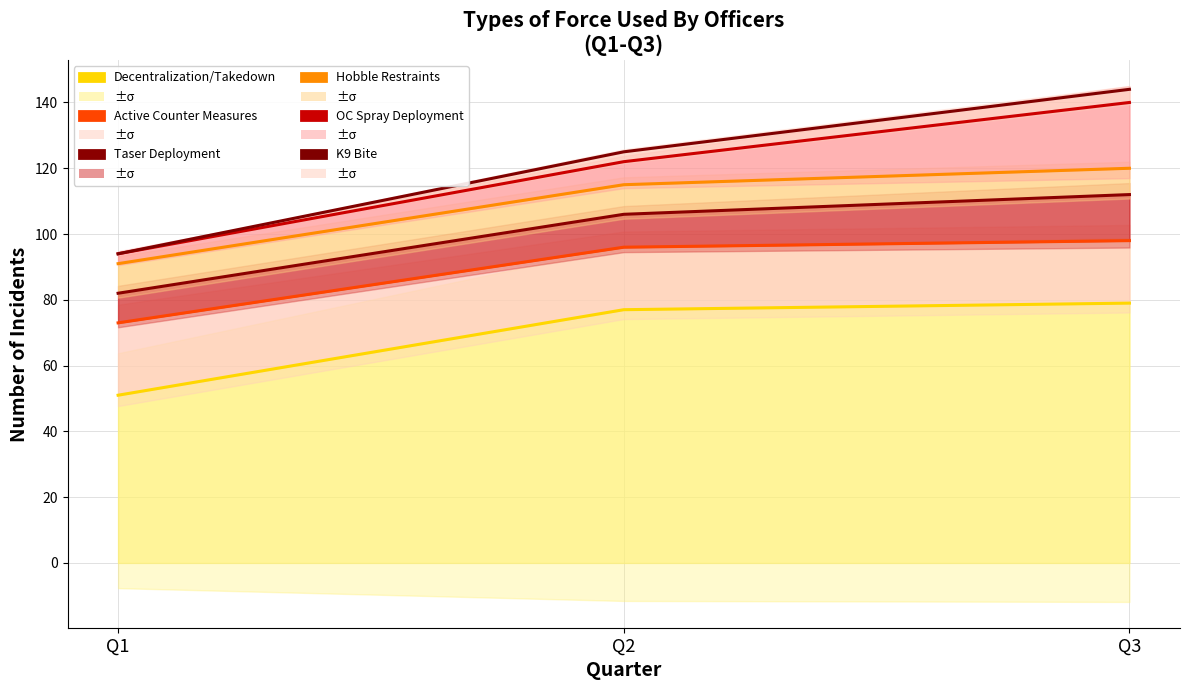

At which label does Hobble Restraints first exceed 115?

Q3